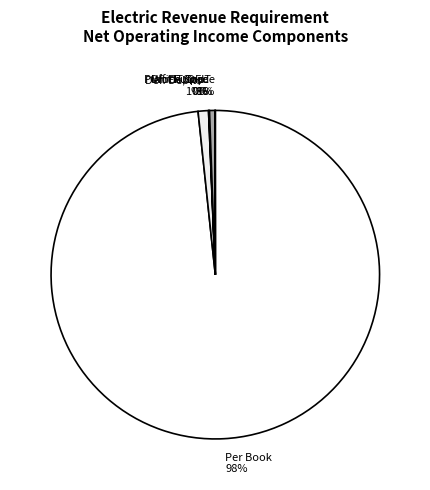

Which slice is the largest?

Per Book 98%